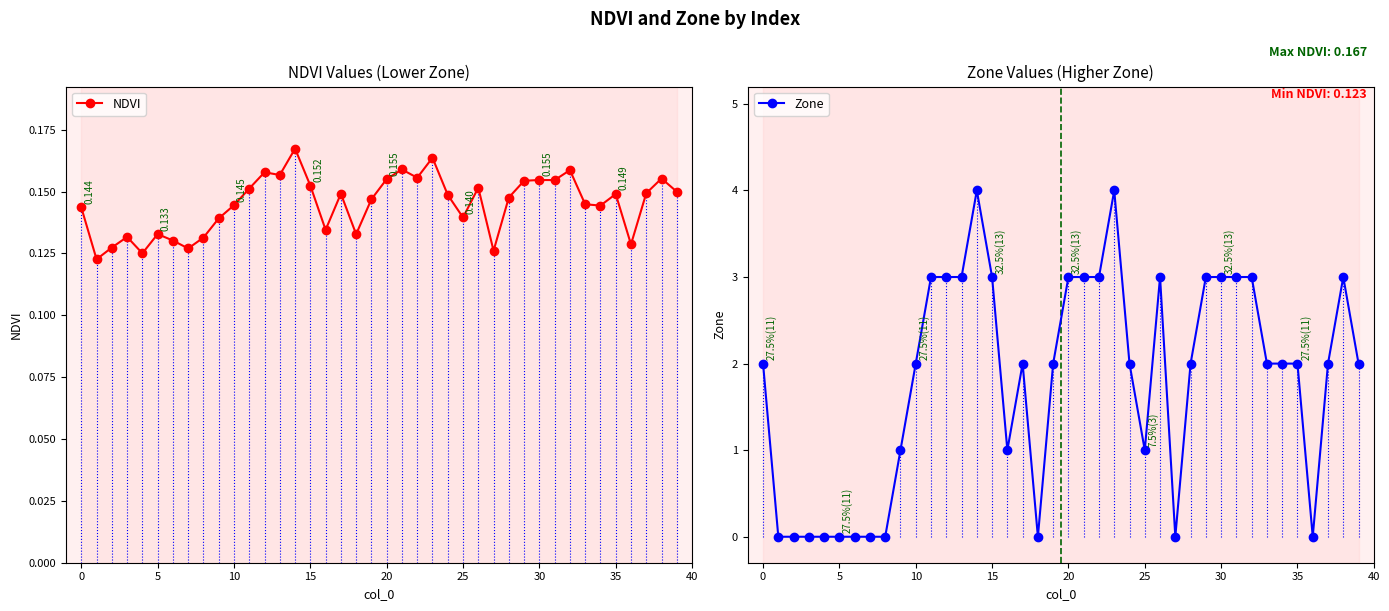

What is the average value of the NDVI series?

0.1